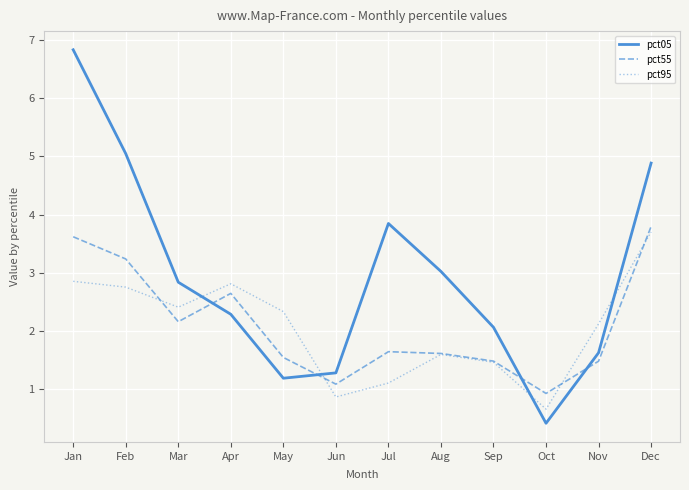

Is it true that pct55 equals 1.6 at Jul?

True